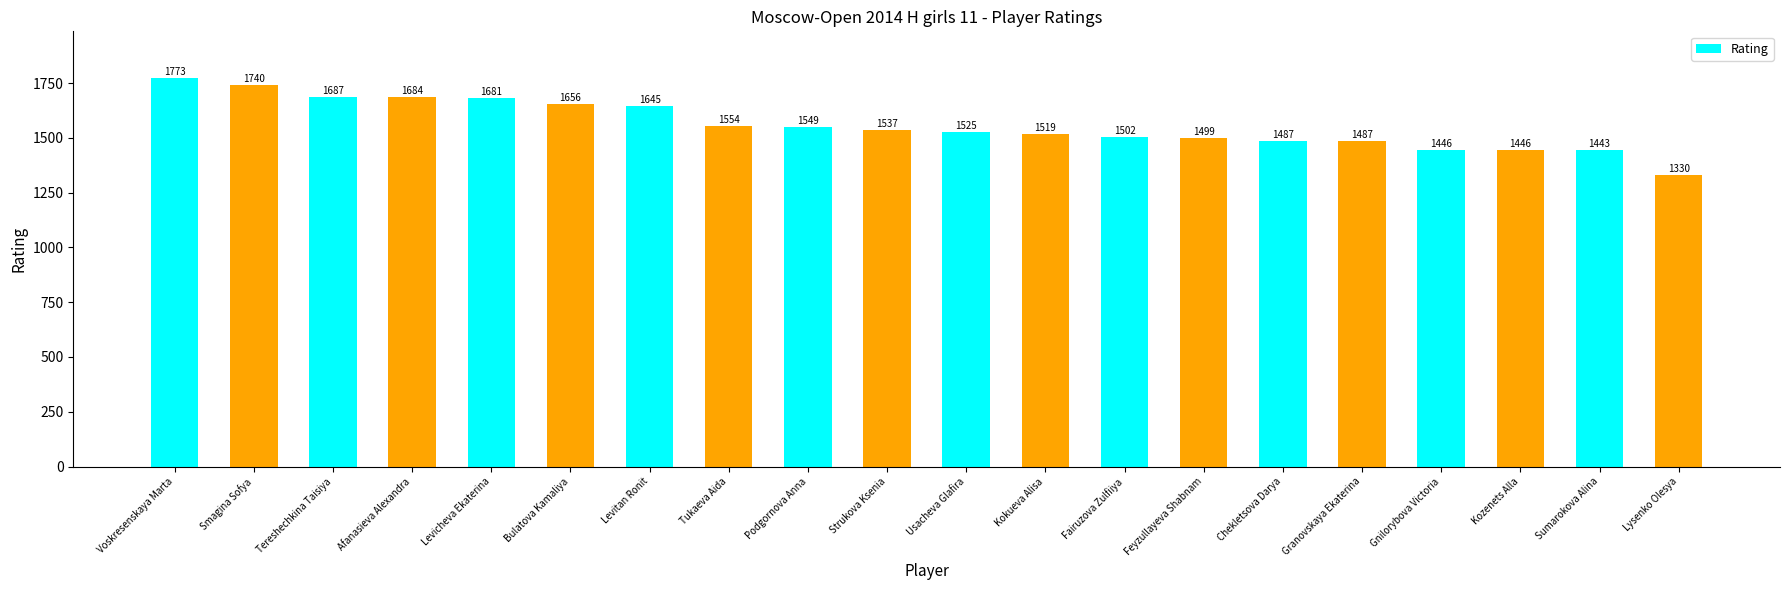

Are the bars grouped side by side (vs. stacked)?

No